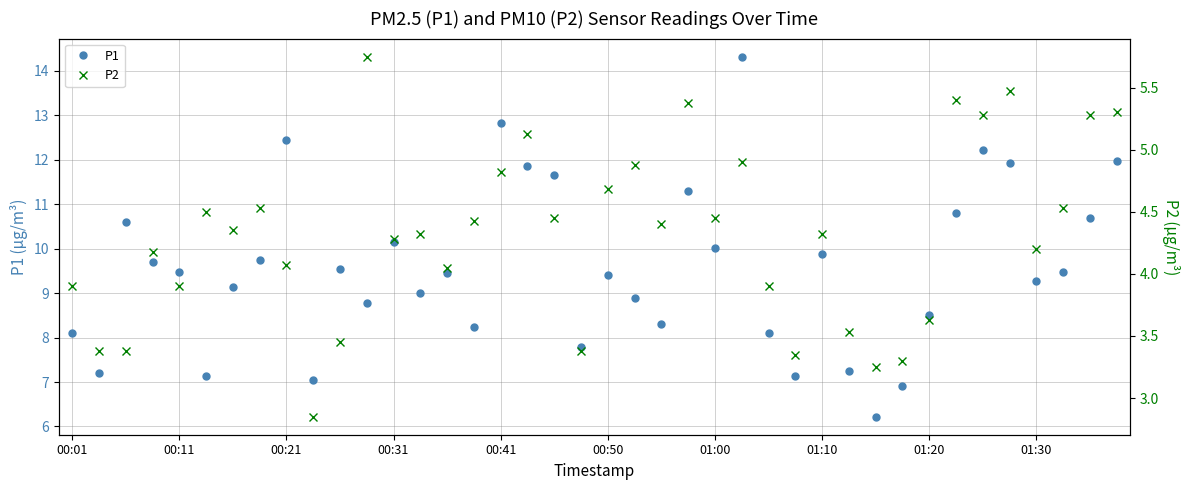

What is the lowest value of the P2 series?

2.9